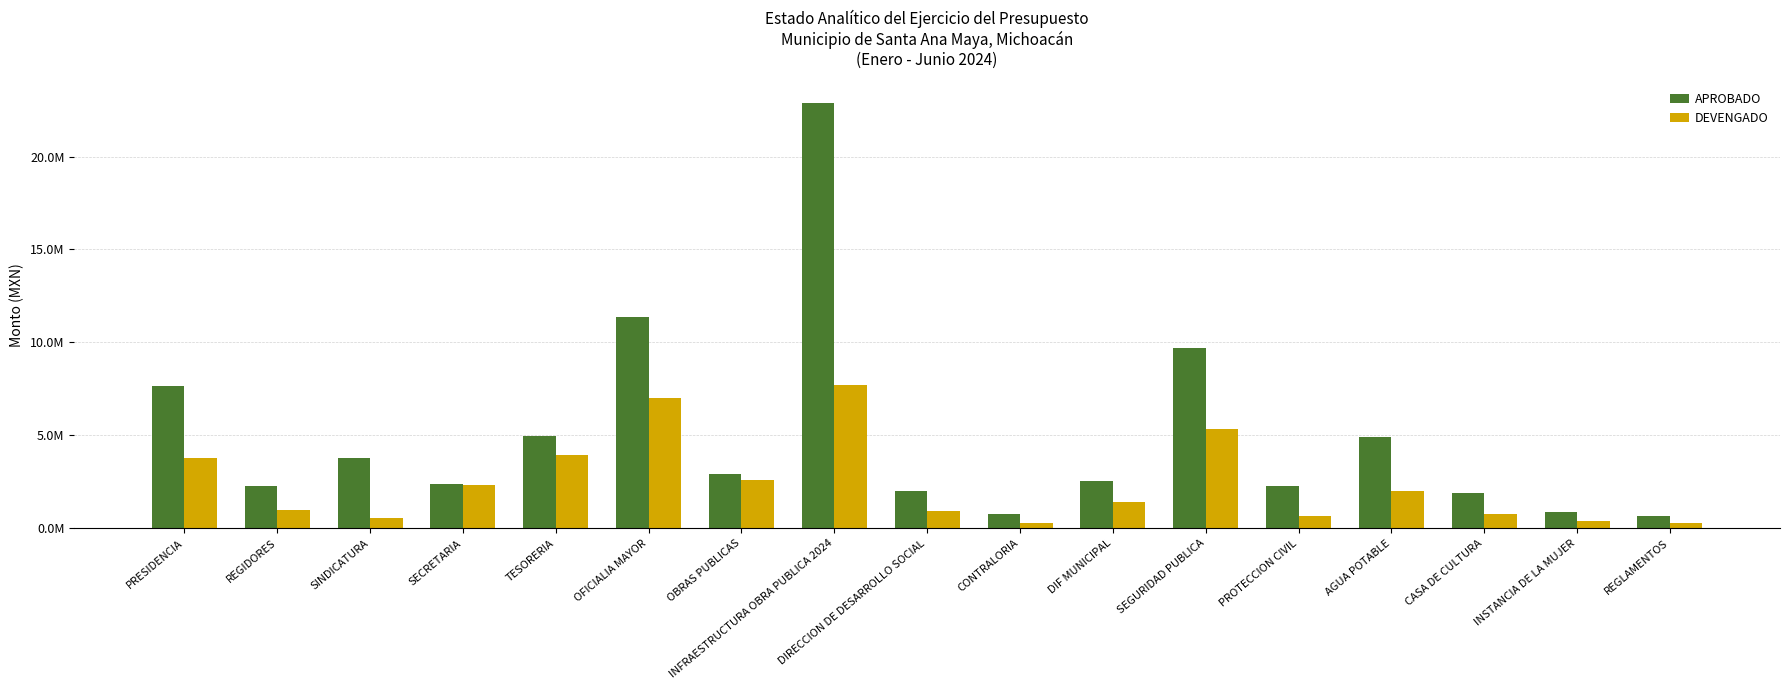

Does the chart contain any negative values?

No